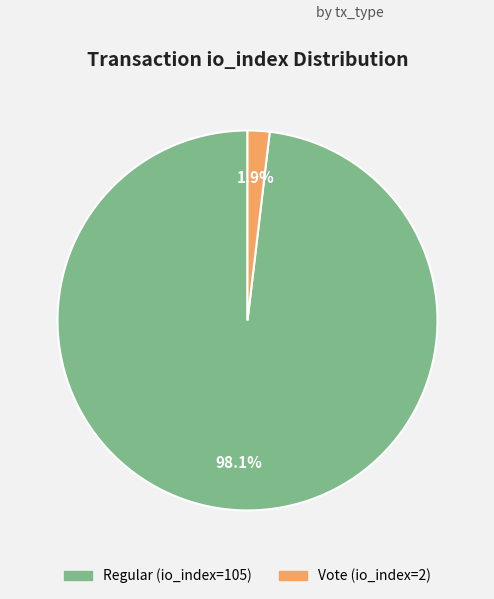

To the nearest percent, what is the difference between the Regular (io_index=105) and Vote (io_index=2) slice percentages?

96%